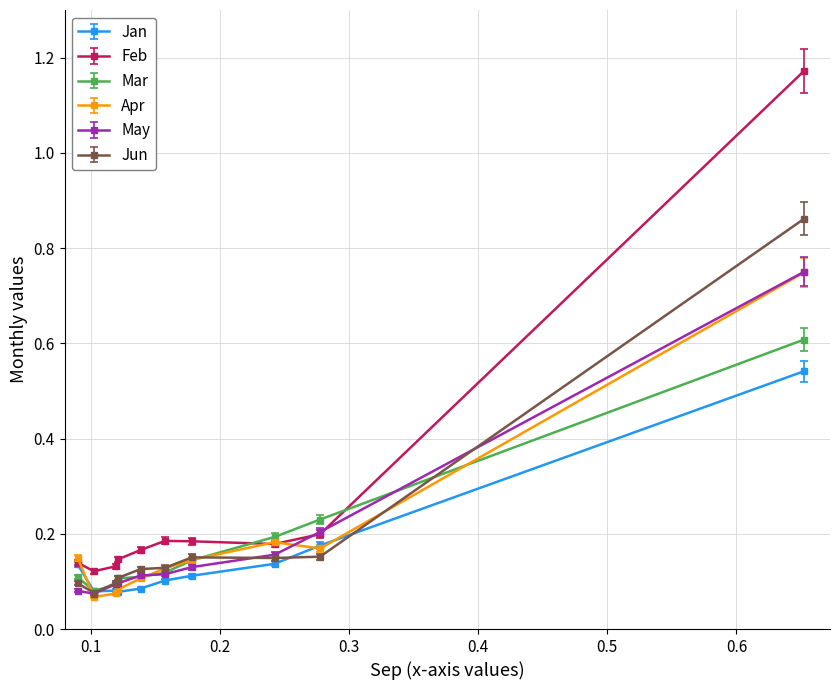

At how many categories does at least one series exceed 0?

10